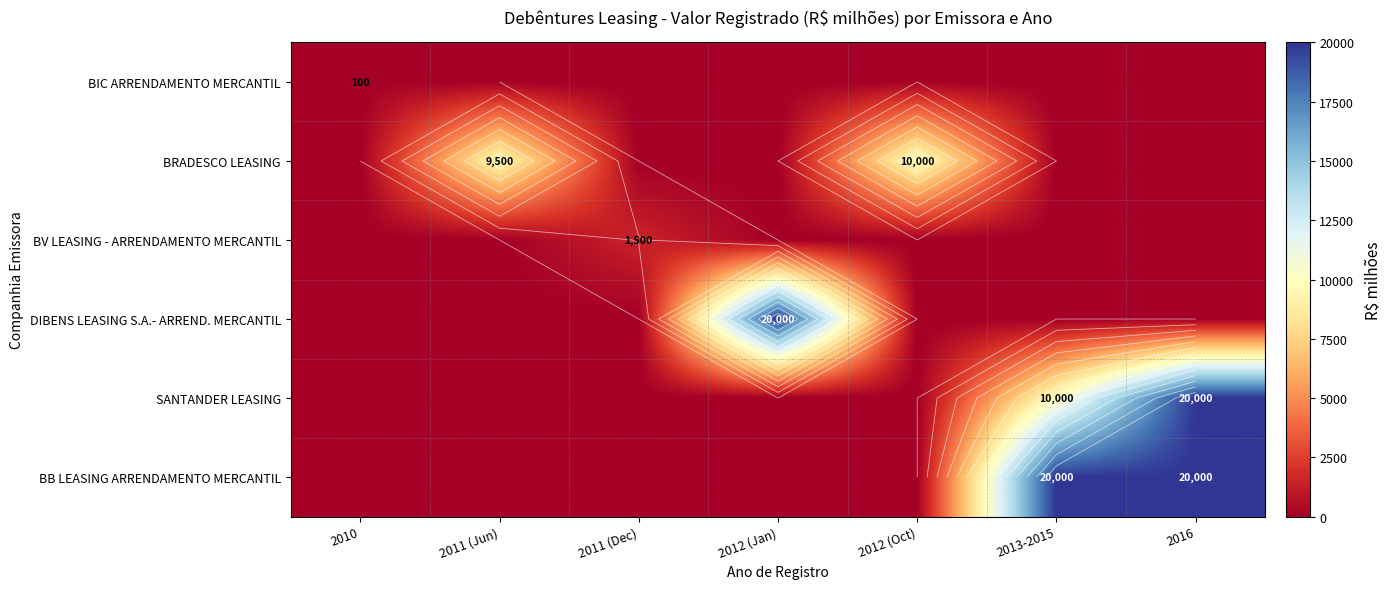

How many values in the BB LEASING ARRENDAMENTO MERCANTIL series exceed 0?

2